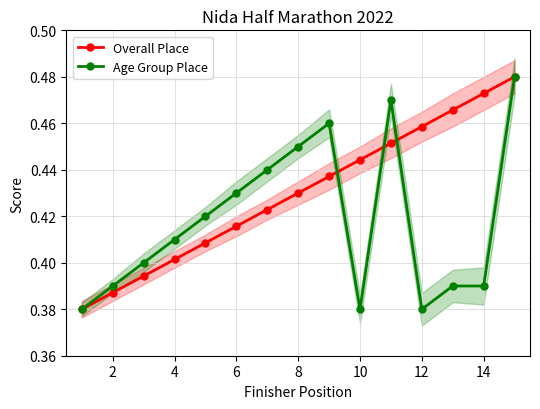

What is the value of the Age Group Place point at the 11th from the left?

0.4